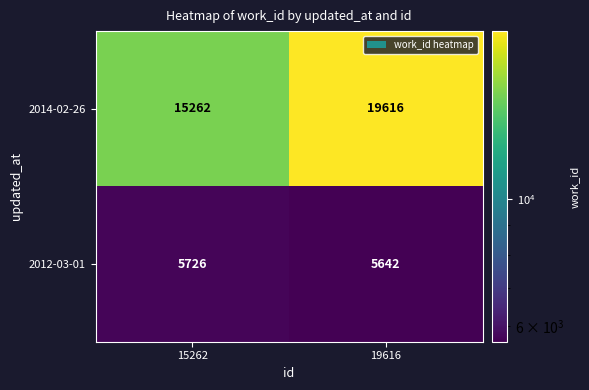

Which series has the largest total across all categories?

2014-02-26